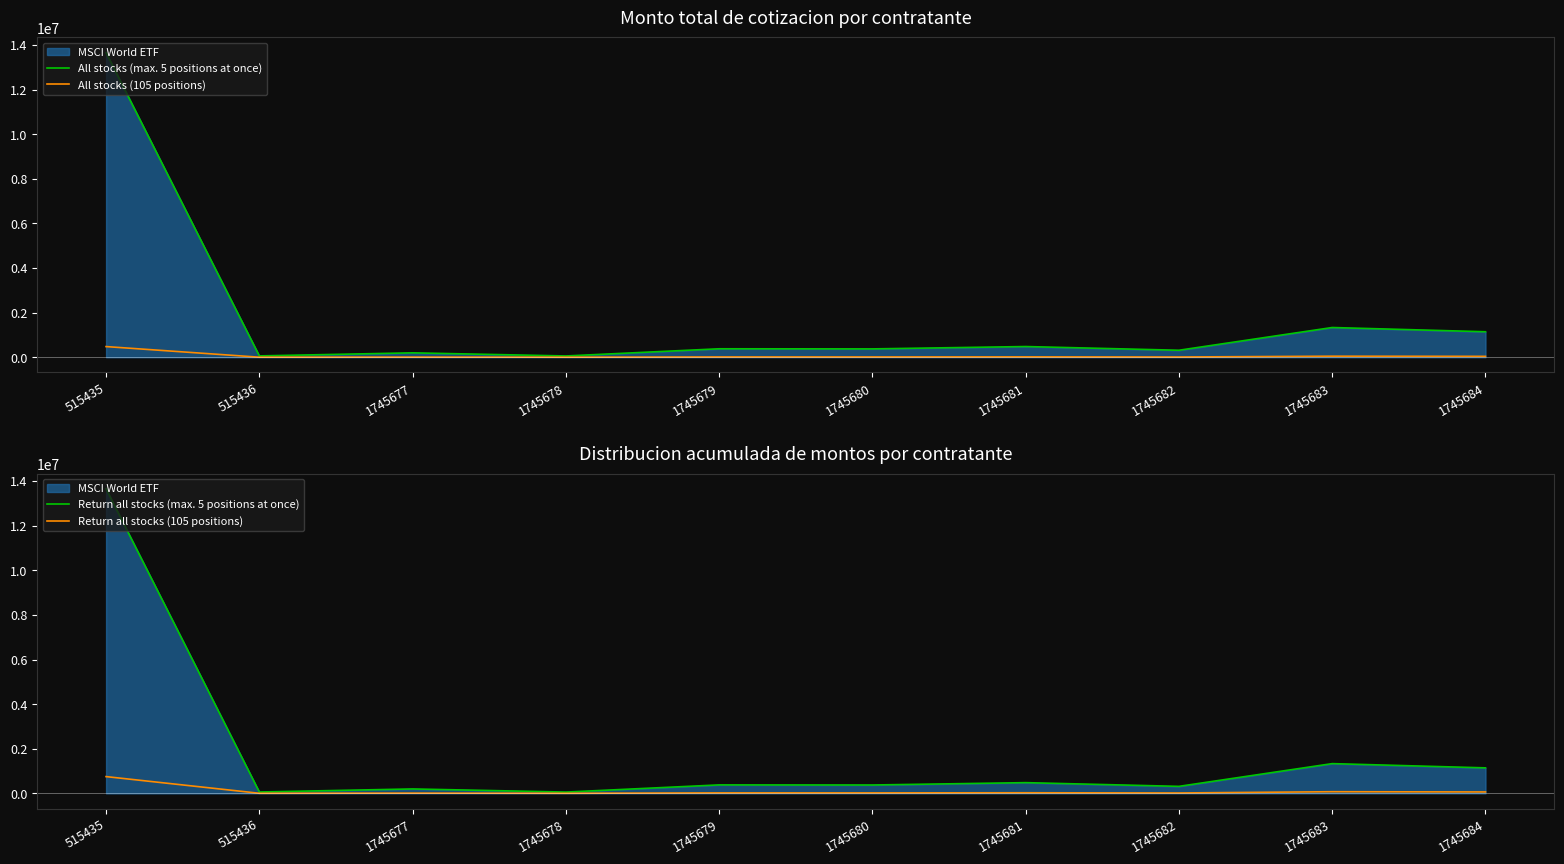

True or false: All stocks (105 positions) has more than 1 points higher than both neighbors.

True